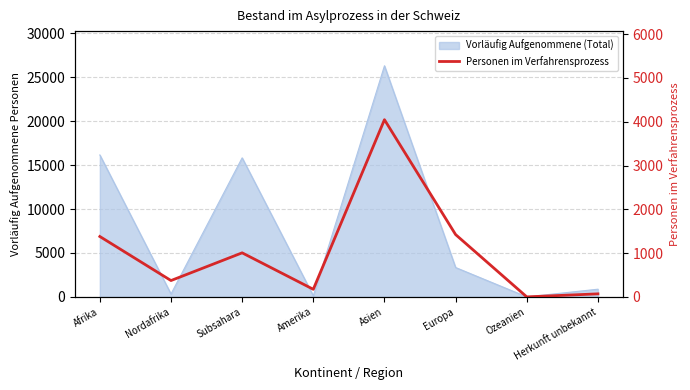

How many interior local peaks (higher than both neighbors) does the data have?

2